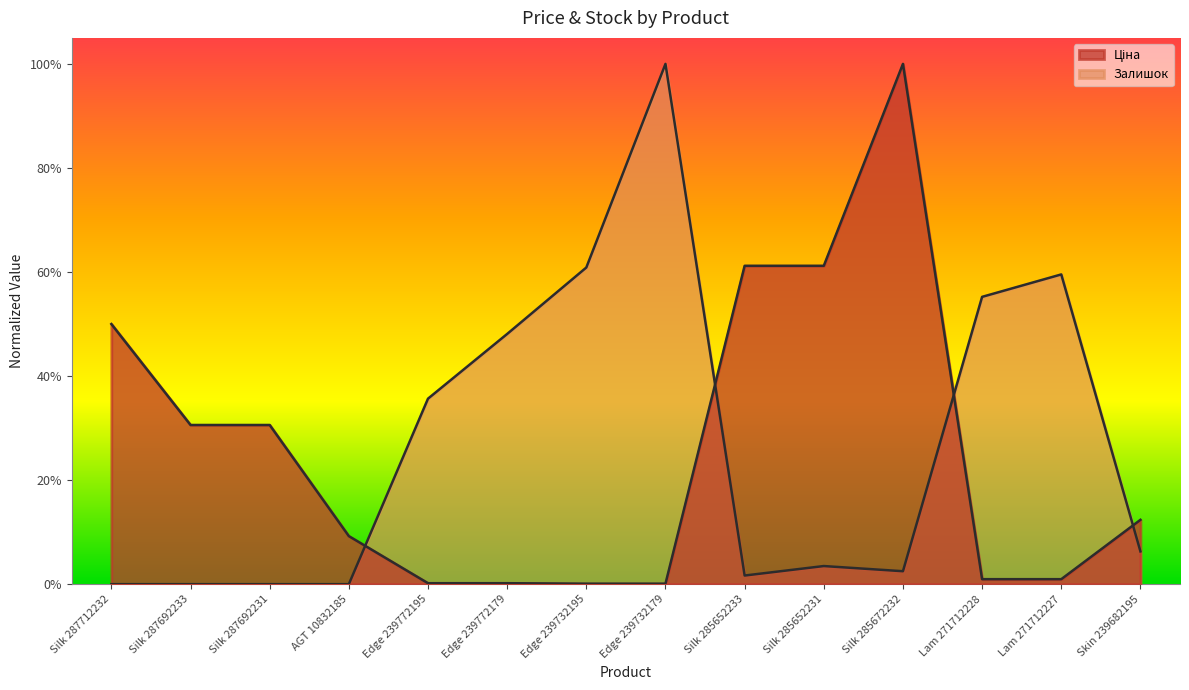

The value of Залишок at Silk 287692231 is 0.0. True or false?

True